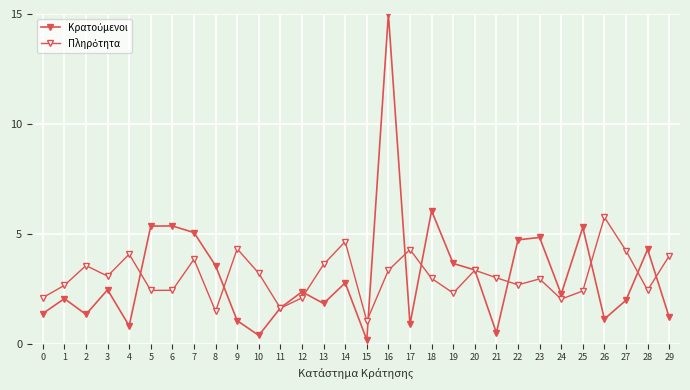

How many lines are shown in the chart?

2